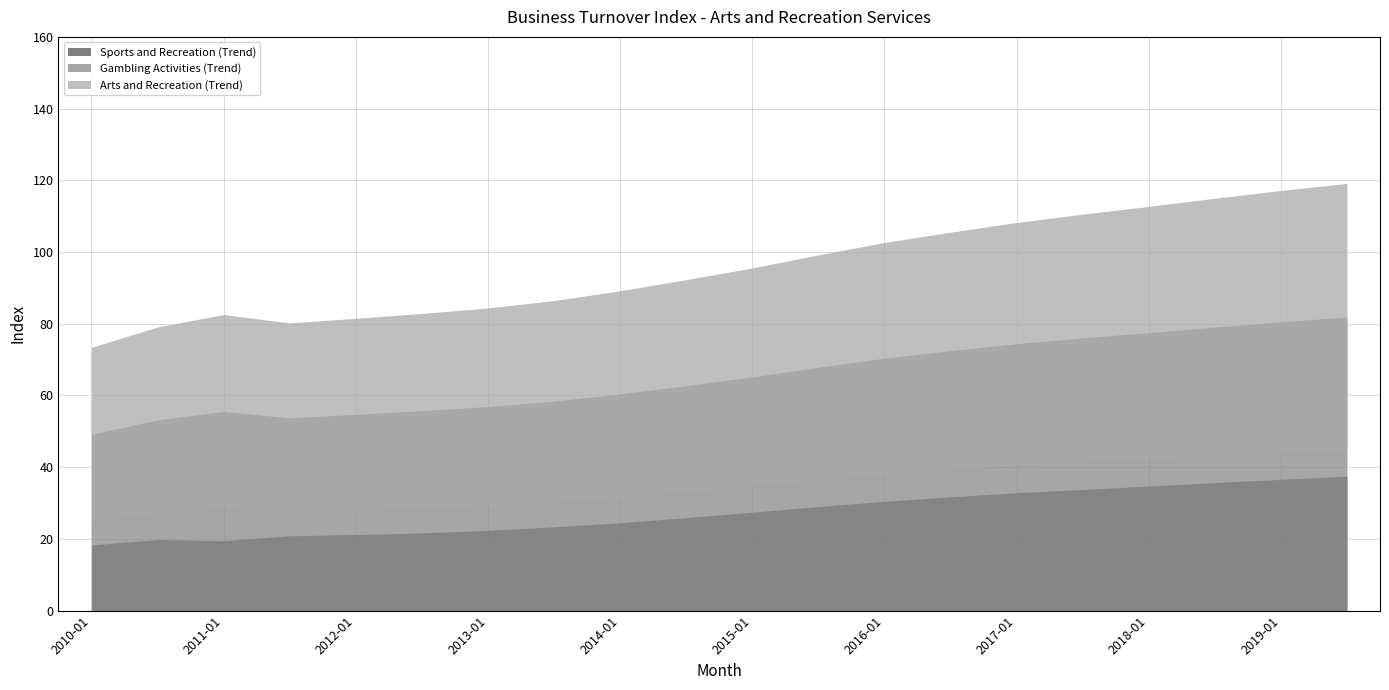

True or false: Arts and Recreation (Trend) has a value of 36.7 at 2013-01.

False